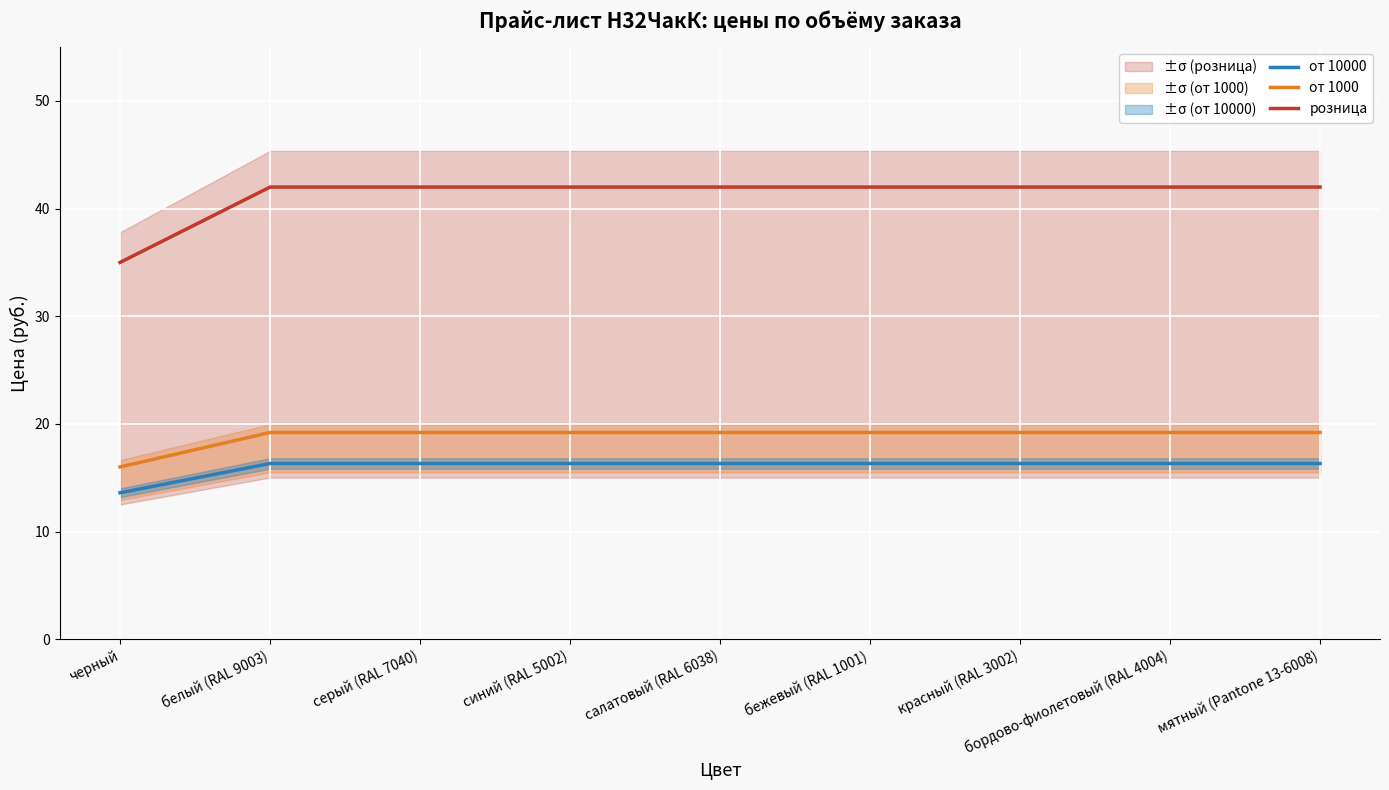

Which series has the largest range (max minus min)?

розница